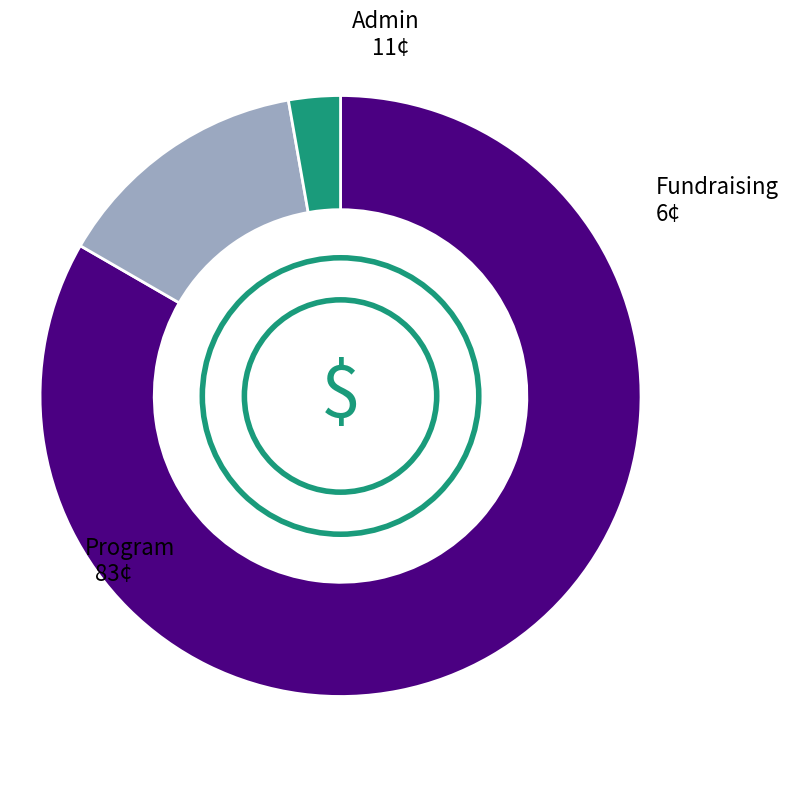

Is there a majority slice in this chart?

Yes